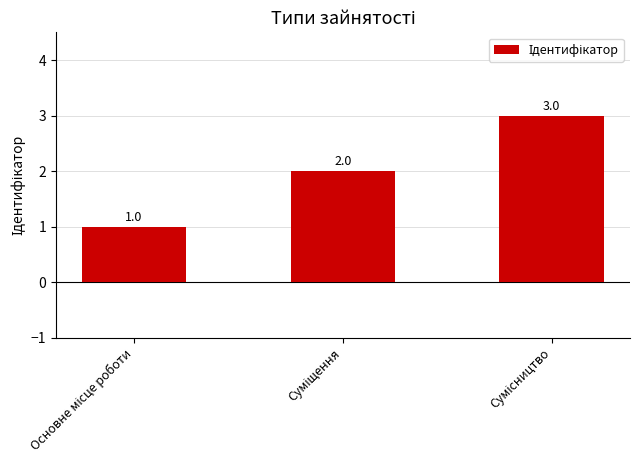

Count the values in the range 1 to 3.

3